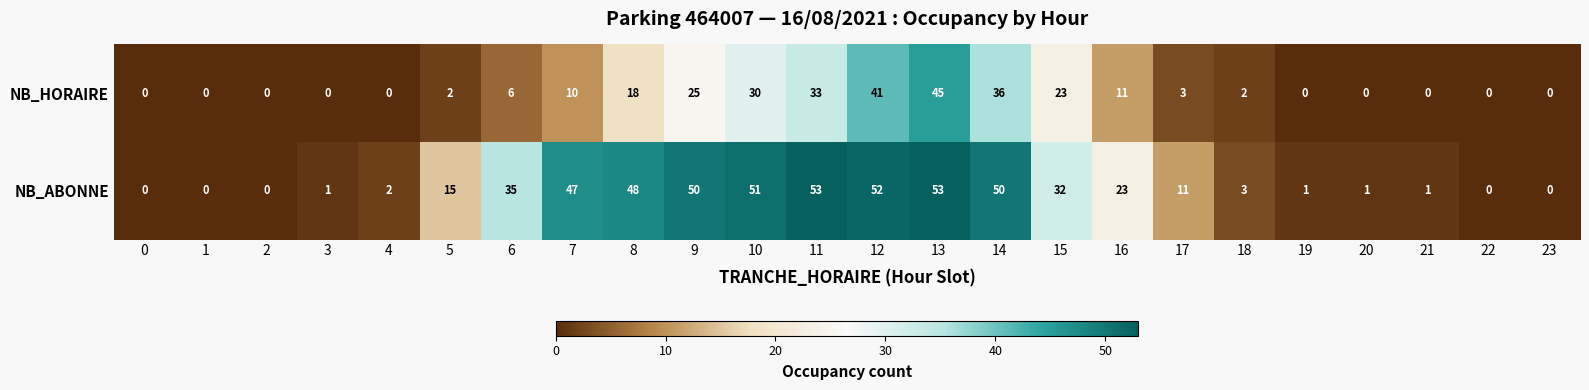

Which series has the largest total across all categories?

NB_ABONNE